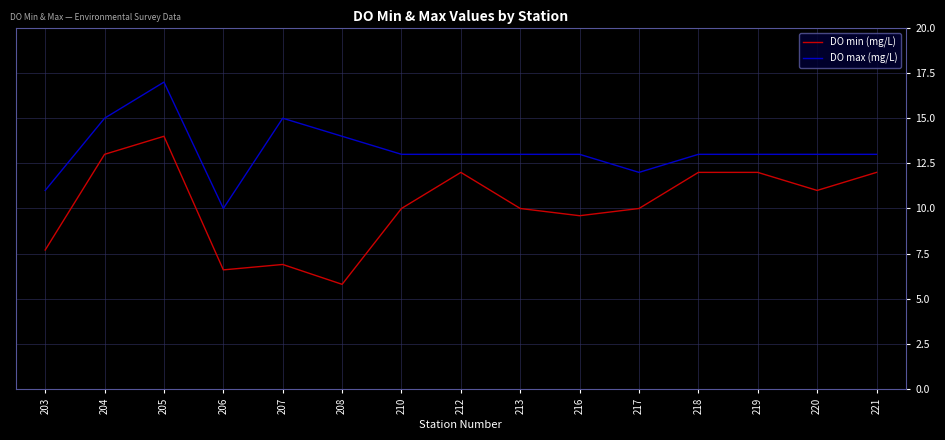

True or false: DO min (mg/L) and DO max (mg/L) cross at least once.

False